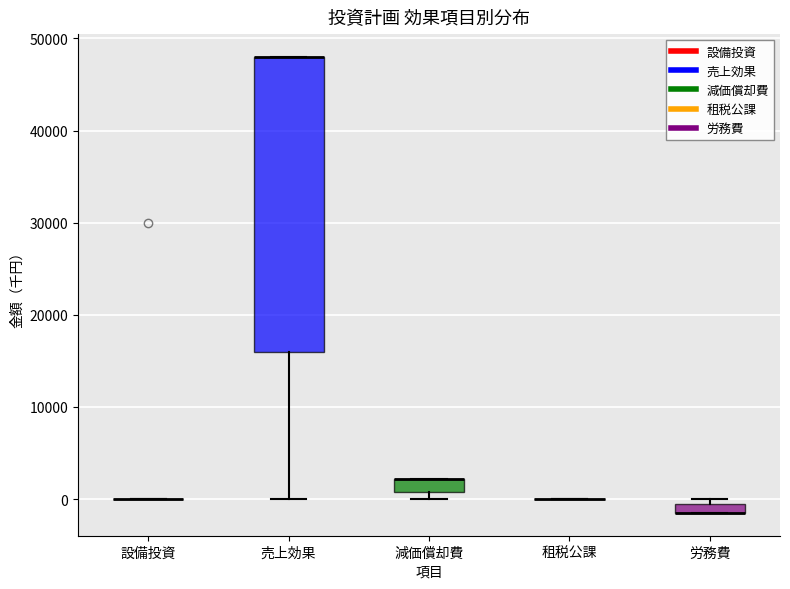

Comparing the boxes themselves (not the whiskers), which one is the tallest?

売上効果